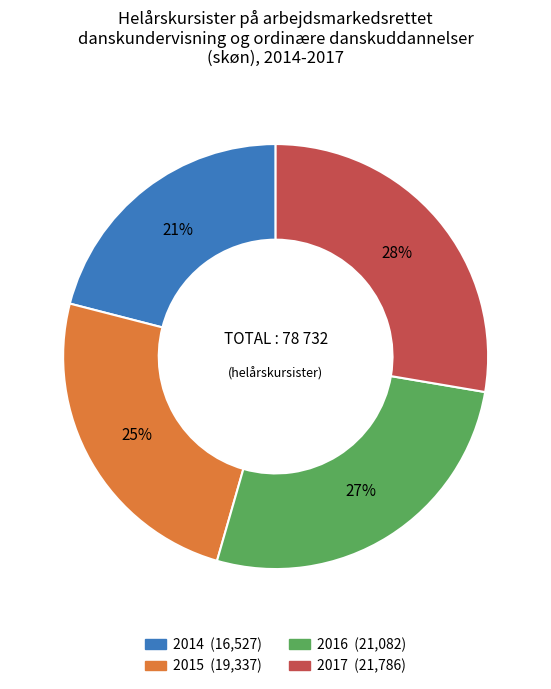

What is the smallest slice in the pie chart?

2014